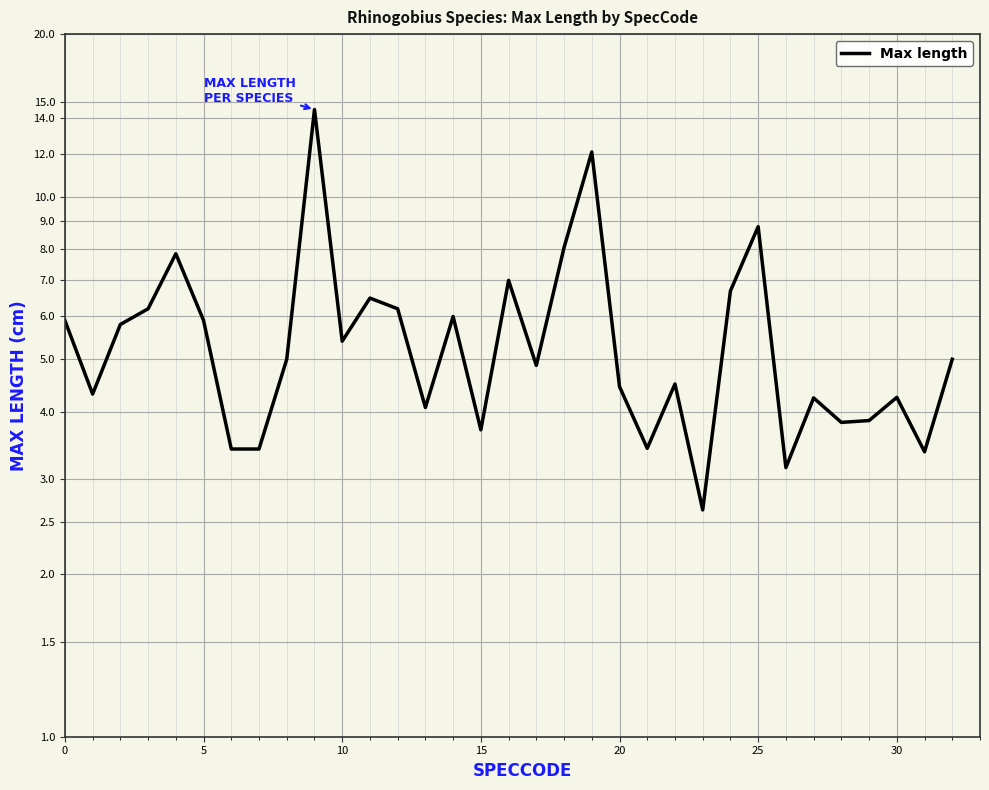

What is the difference between the maximum and minimum values?

11.9